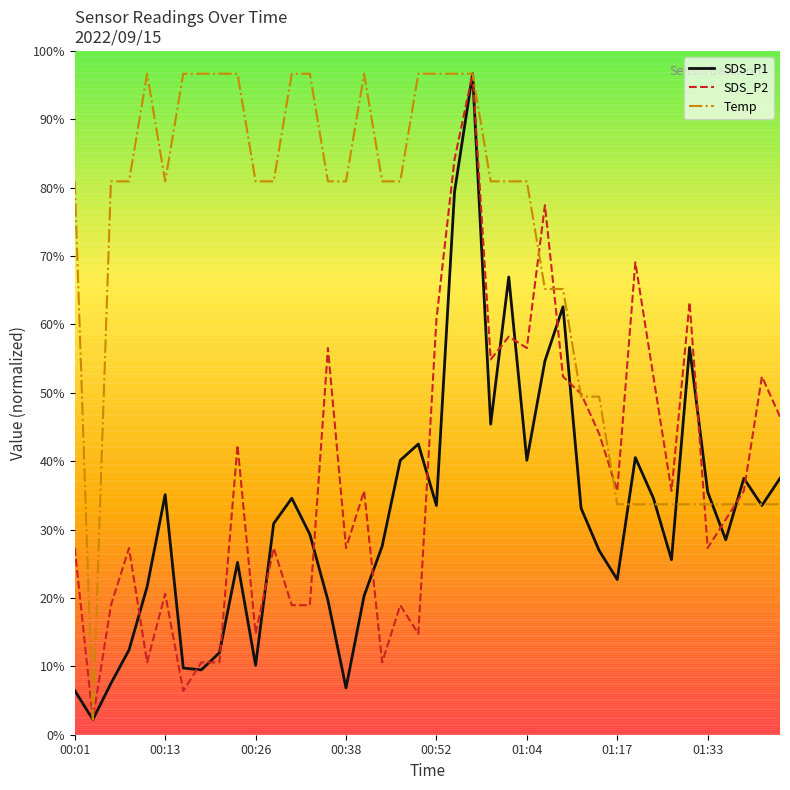

Which series has the largest total across all categories?

Temp